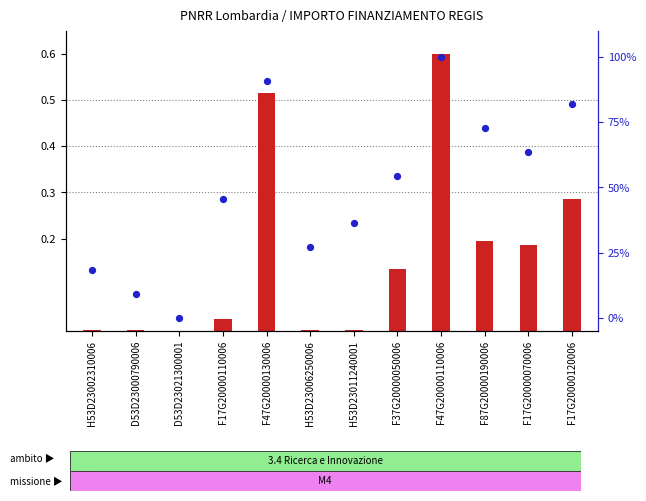

At how many categories does at least one series exceed 56?

5